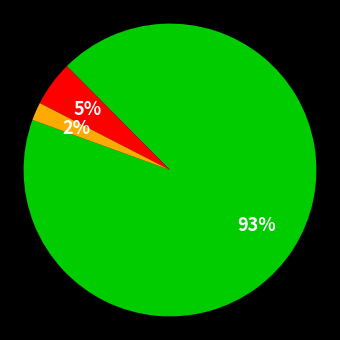

To the nearest percent, what is the average slice percentage?

33%